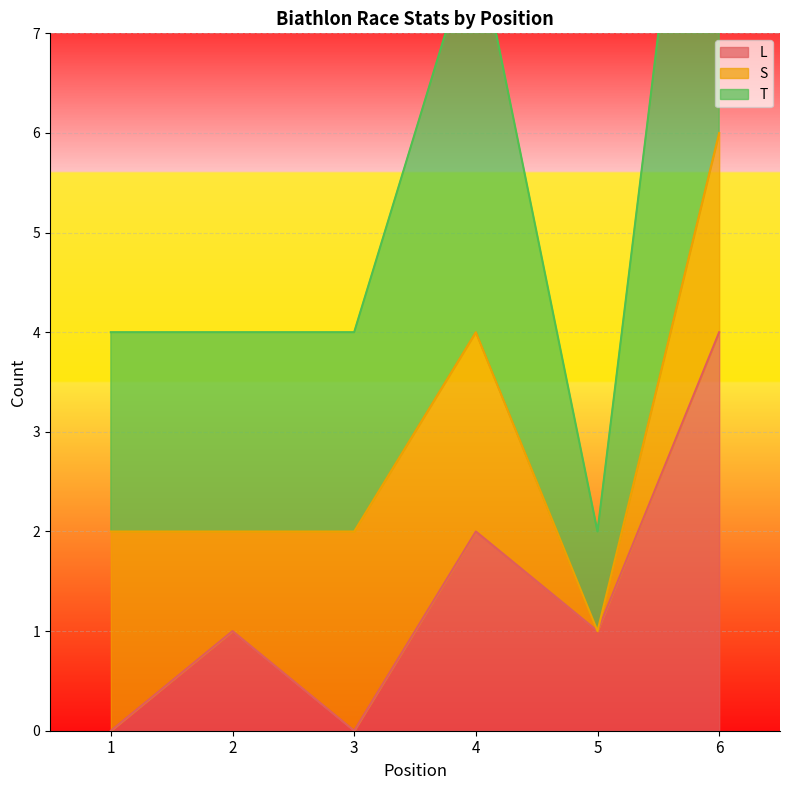

True or false: L has a value of 2 at 5.

False